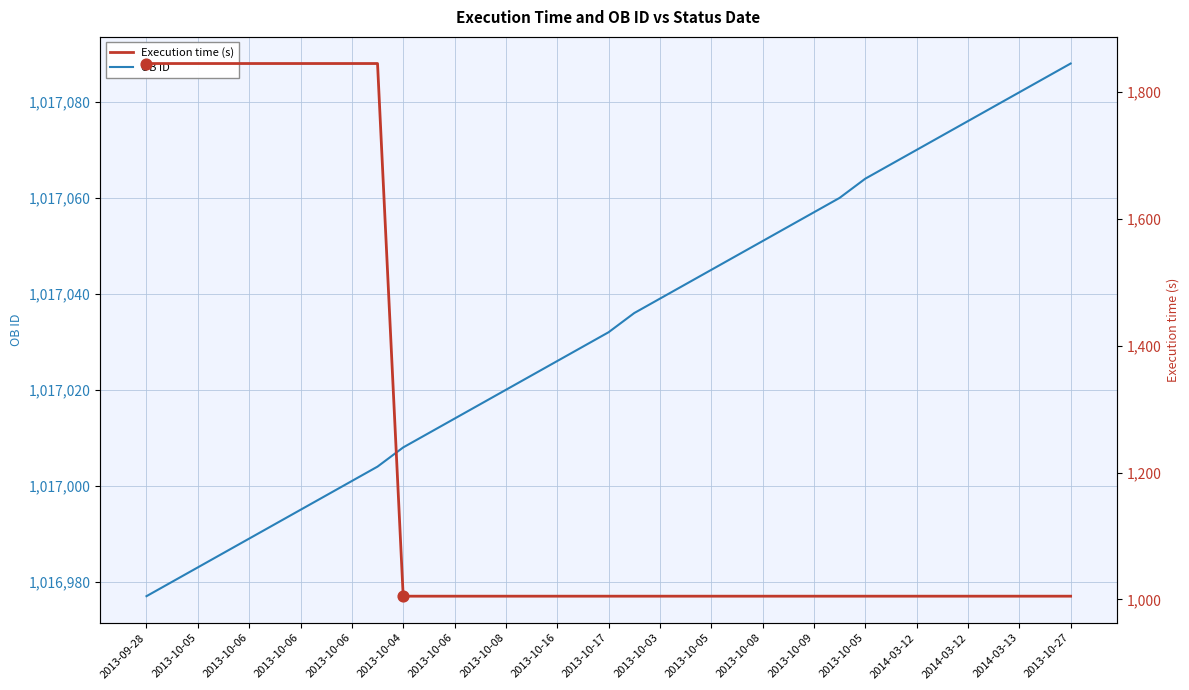

Which series has the largest Y range (max minus min)?

Execution time (s)